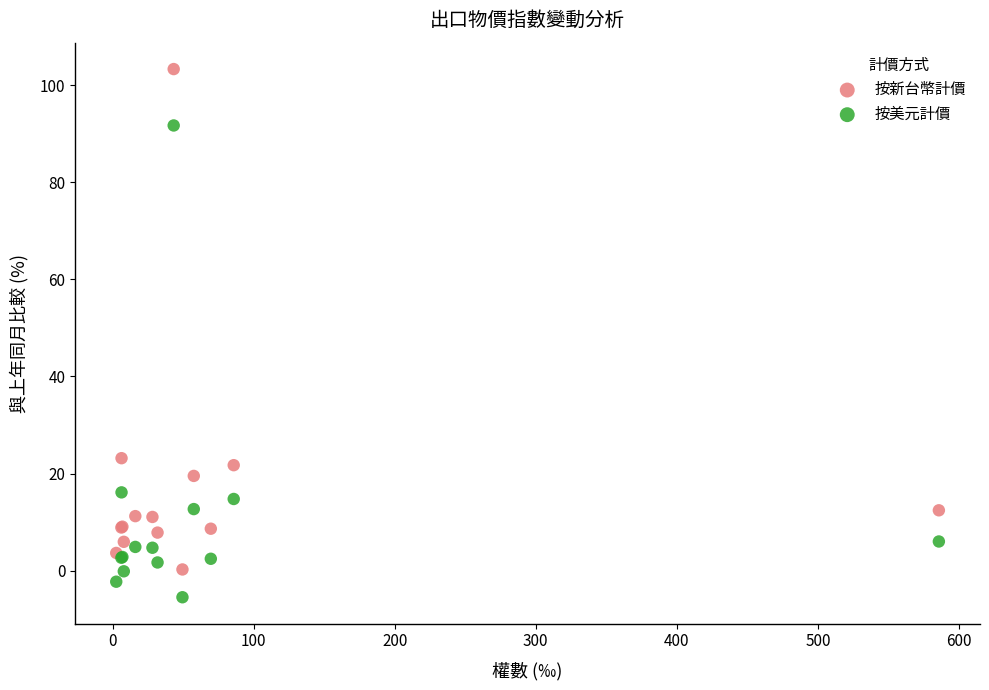

Which series has the largest Y range (max minus min)?

按新台幣計價